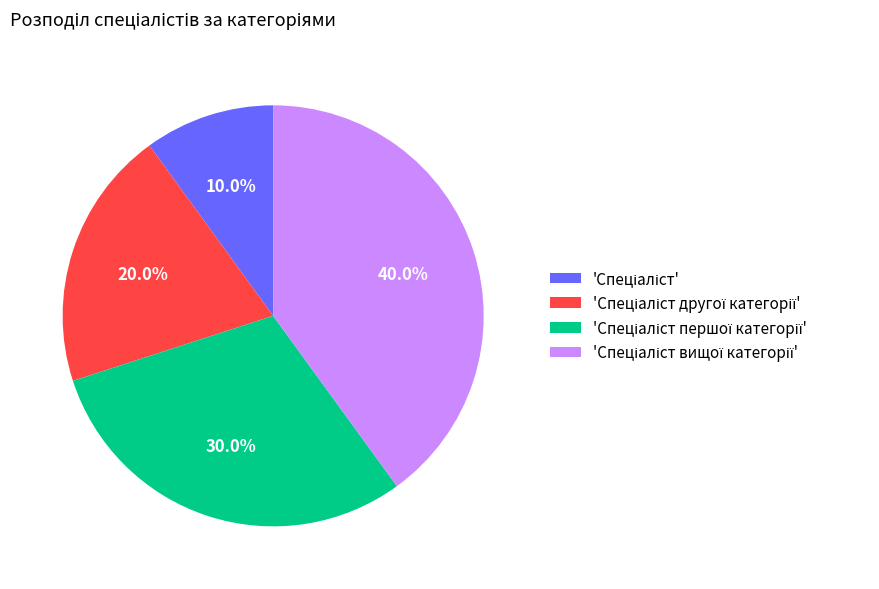

Does any single category account for the majority?

No